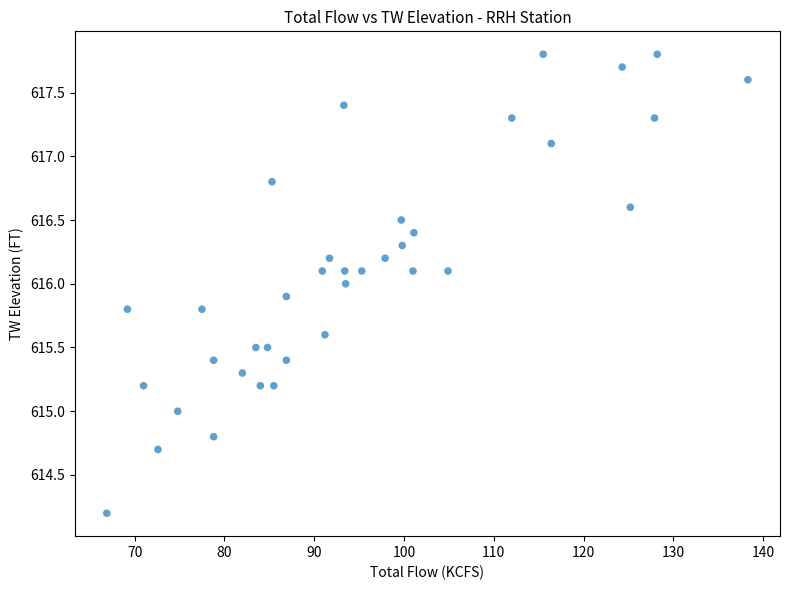

What is the range of X values (max minus min)?

71.4